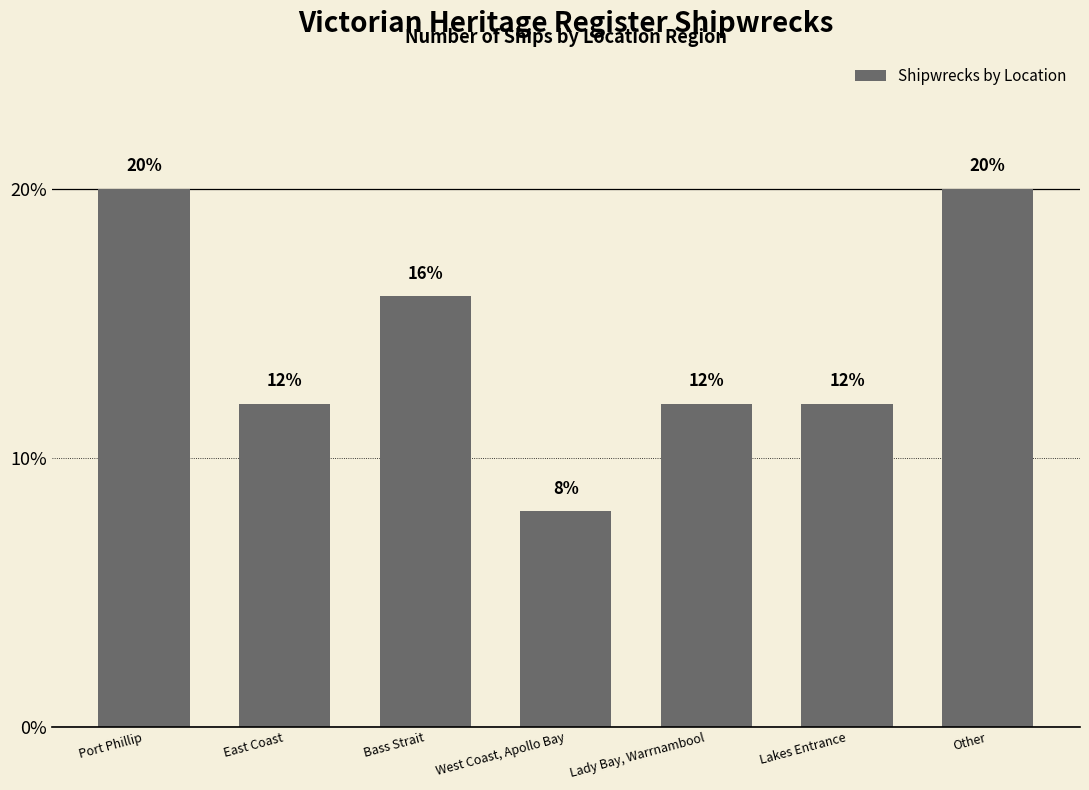

How many values are between 12 and 20?

6